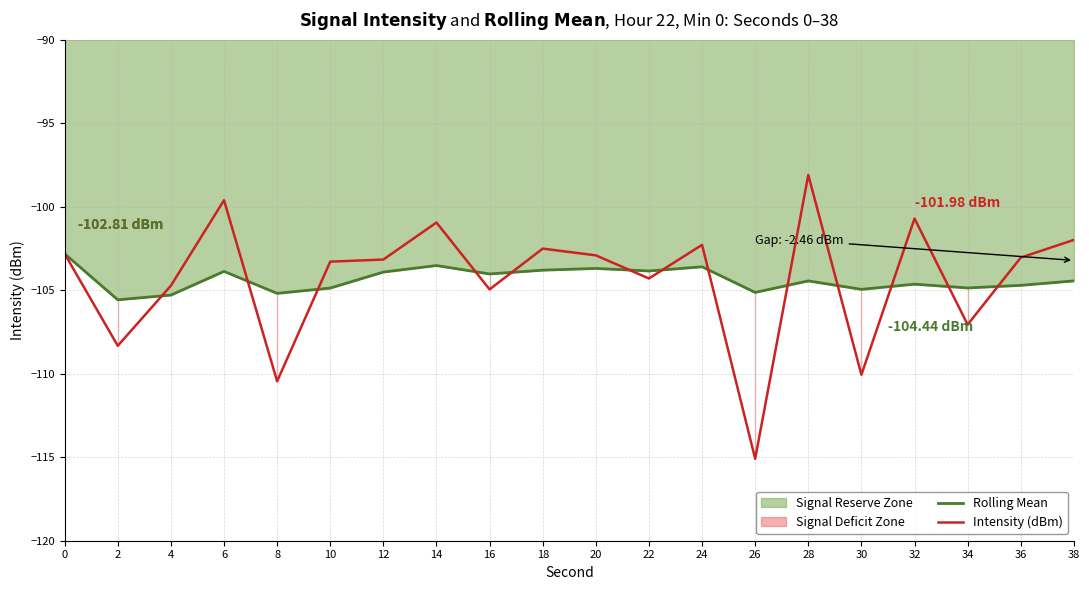

What is the value of the Intensity (dBm) point at the 10th from the left?

-102.5